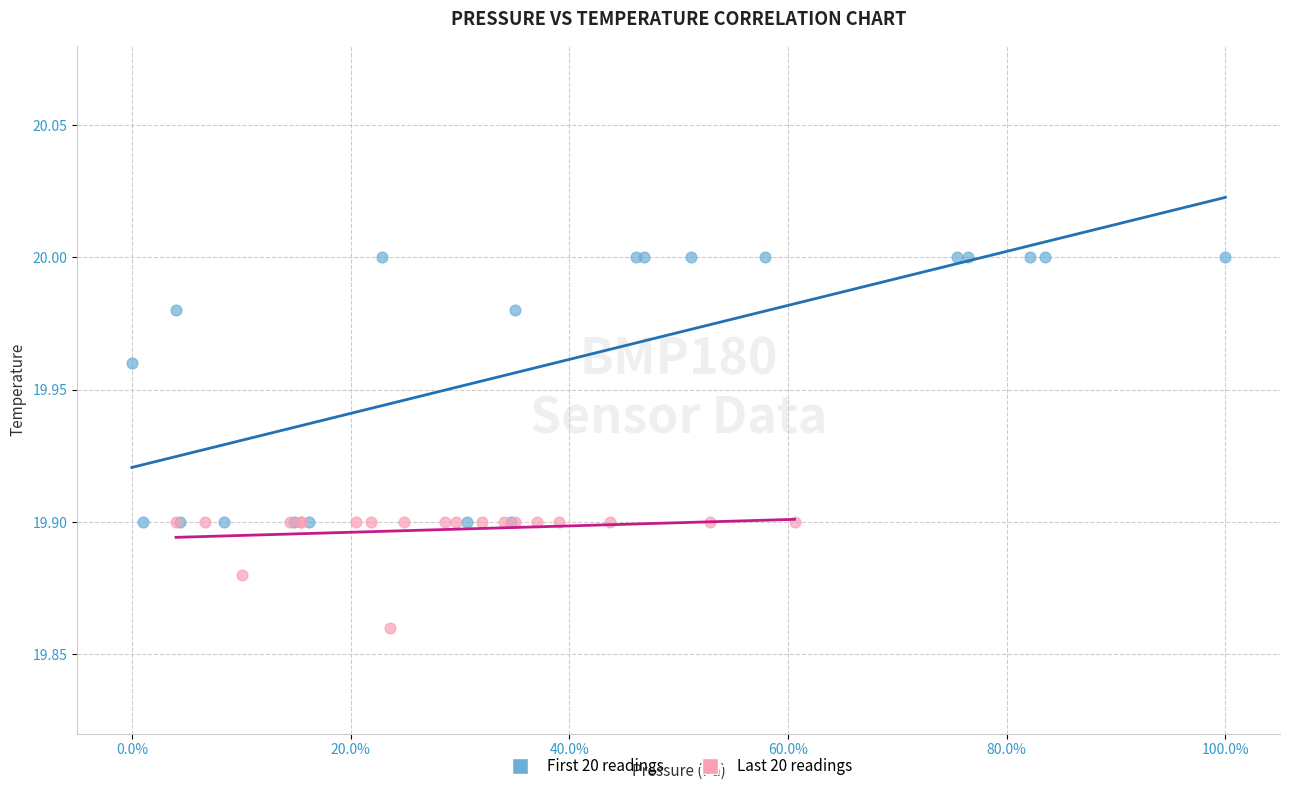

Which series reaches the maximum Y coordinate?

First 20 readings